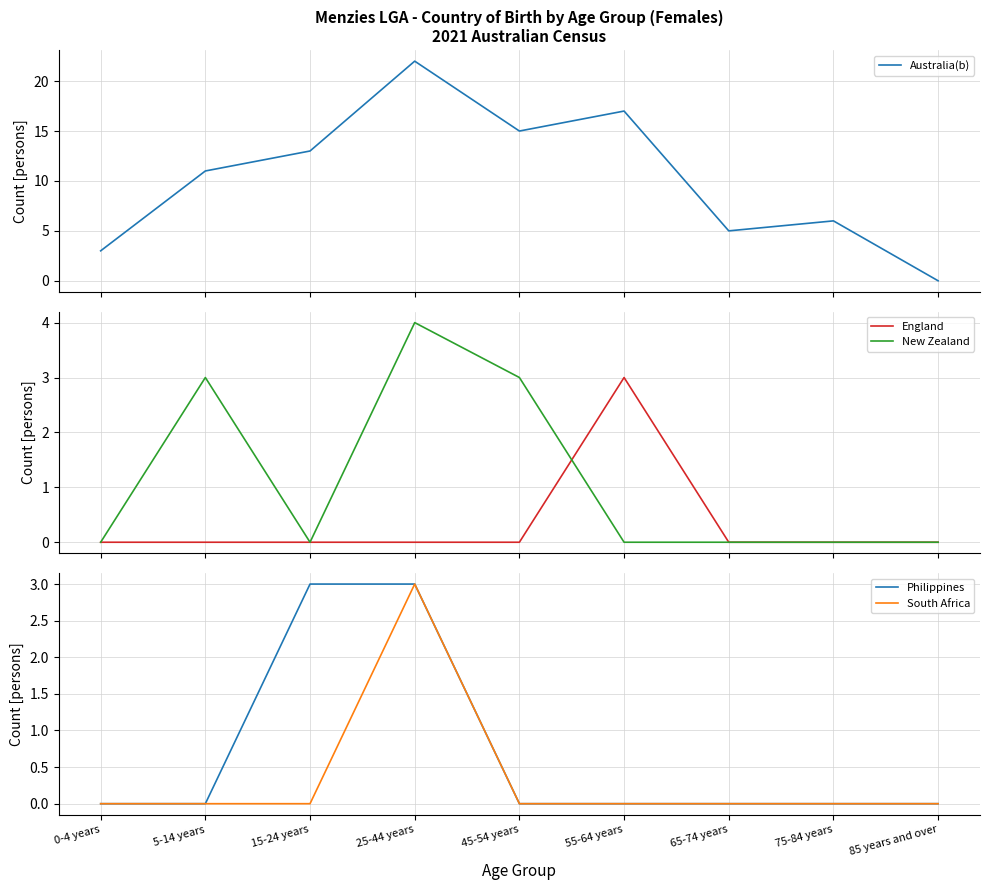

Is this an area chart (filled region under the line)?

No